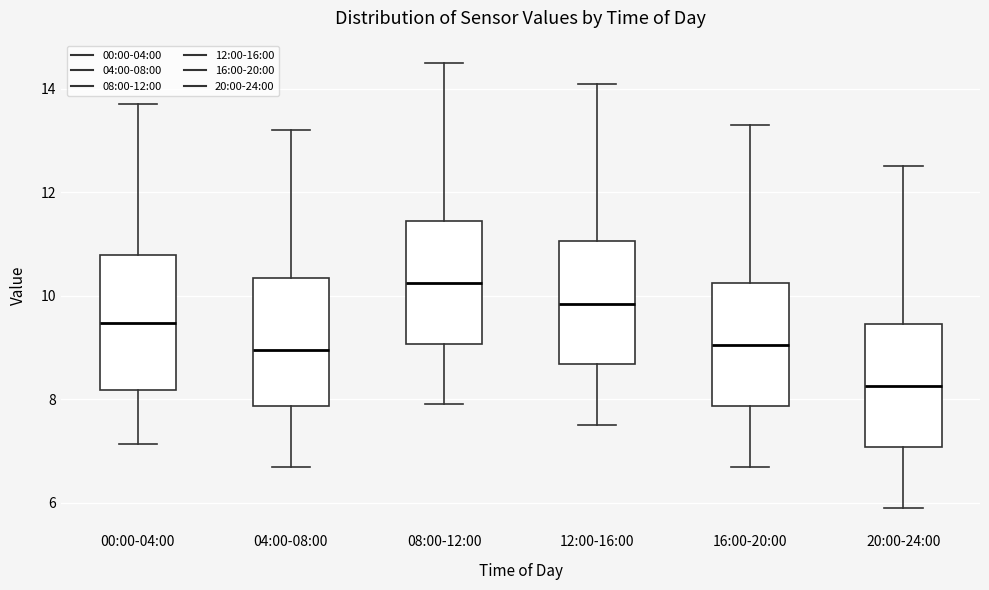

Which box's median line is the highest?

08:00-12:00